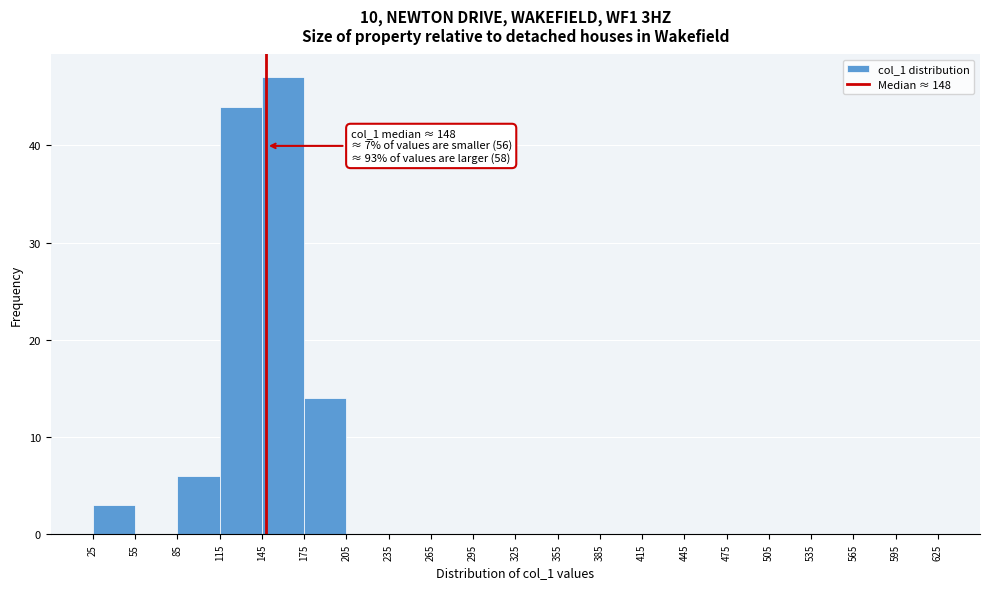

Over which range of the x-axis is the bar tallest?

145 to 175